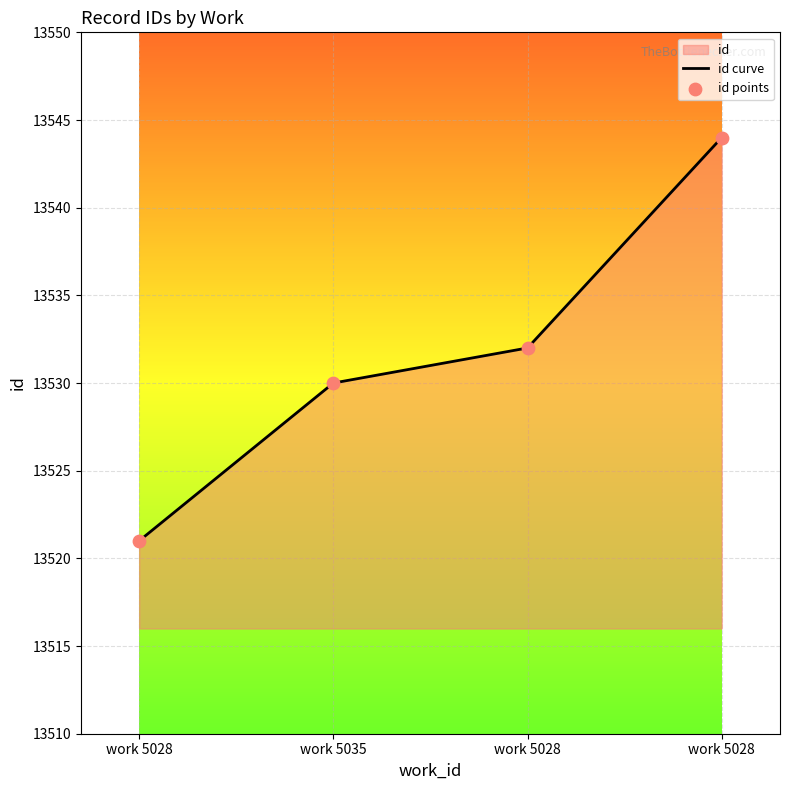

At how many categories does at least one series exceed 13543?

1